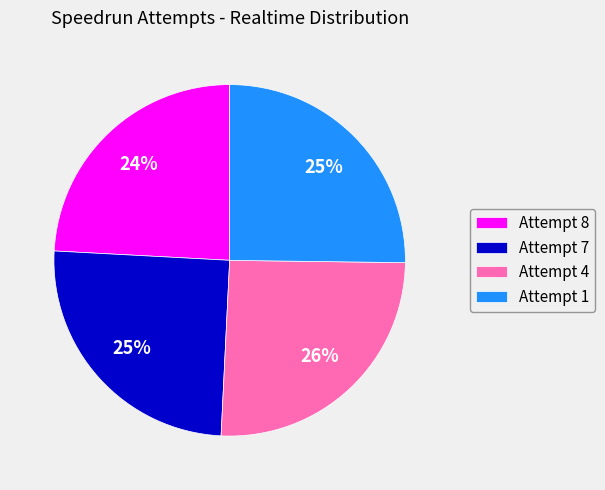

Which slice is the smallest?

Attempt 8